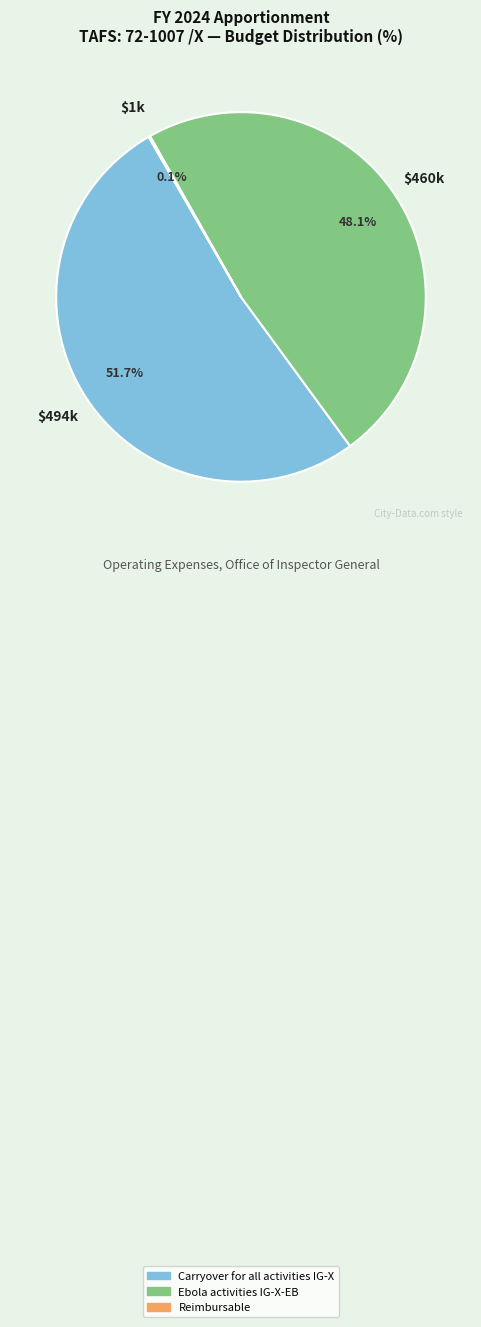

Which category has the biggest portion of the pie?

Carryover for all activities IG-X